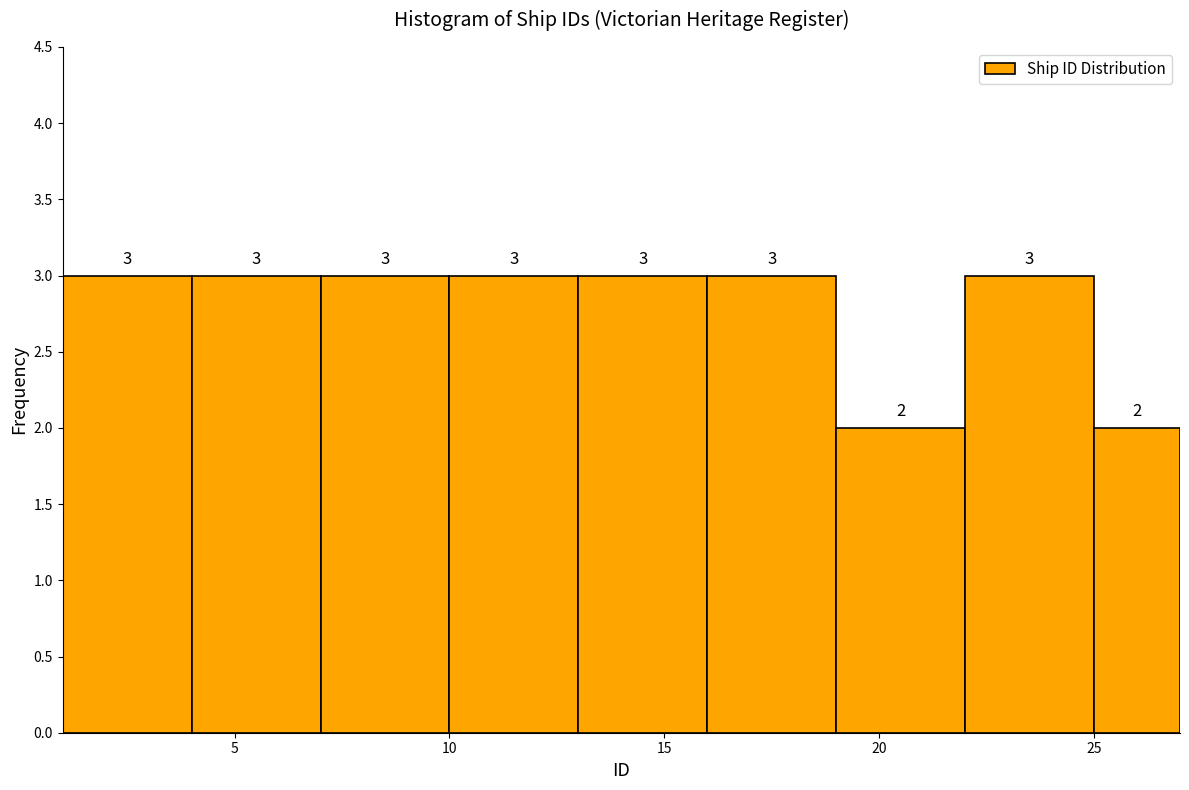

Reading left to right, list every bar in this chart as the range it spans on the x-axis followed by its height.

1 to 4: 3
4 to 7: 3
7 to 10: 3
10 to 13: 3
13 to 16: 3
16 to 19: 3
19 to 22: 2
22 to 25: 3
25 to 27: 2